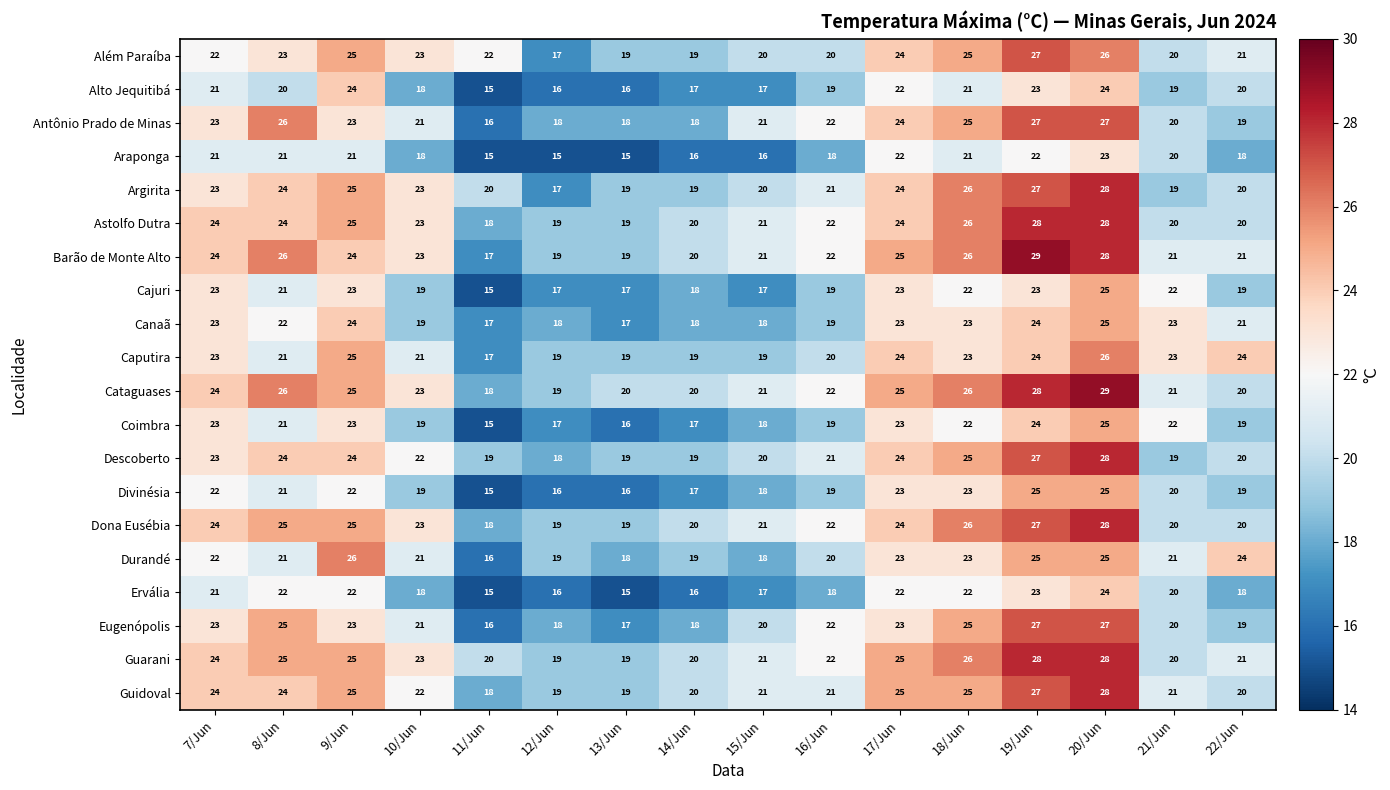

What is the sum of all Guidoval values?

359